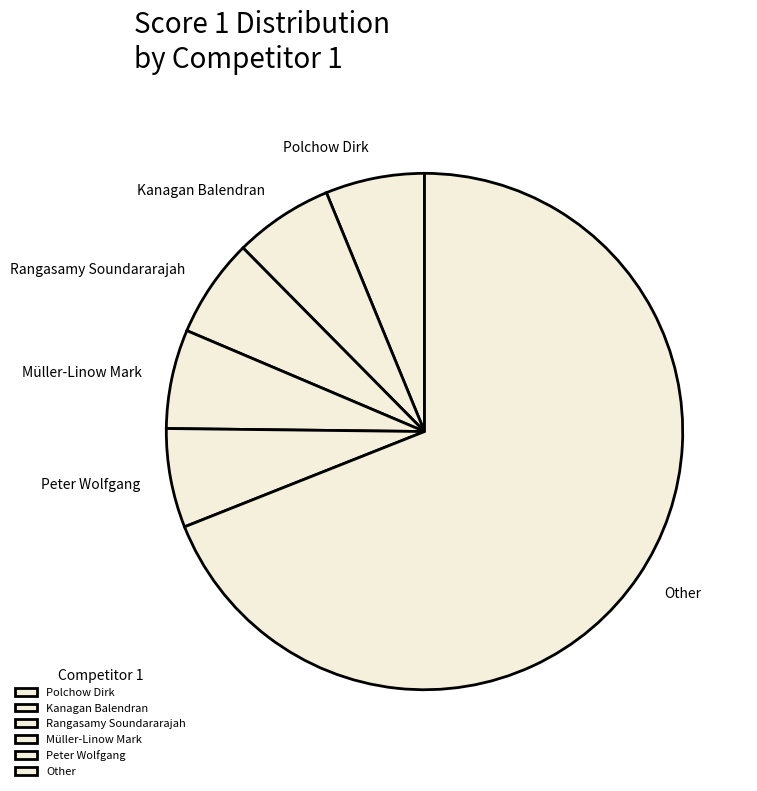

Is the sum of Peter Wolfgang and Müller-Linow Mark greater than half?

No